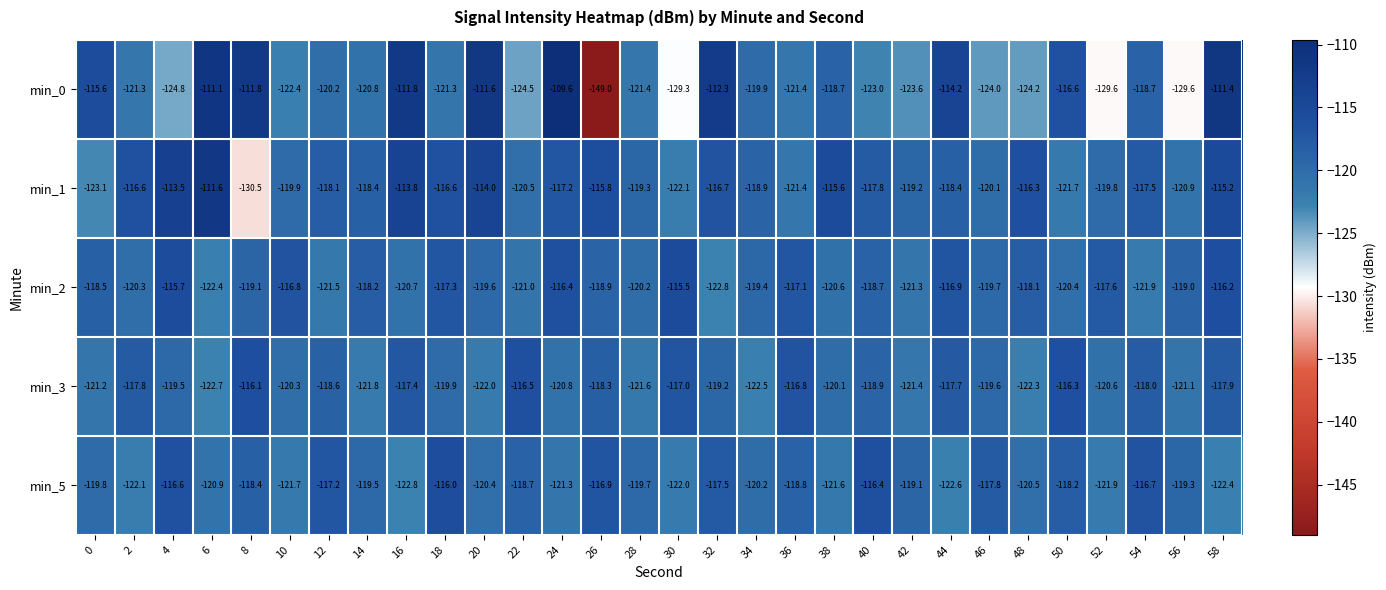

Between 10 and 36, which series saw the biggest shift?

min_3